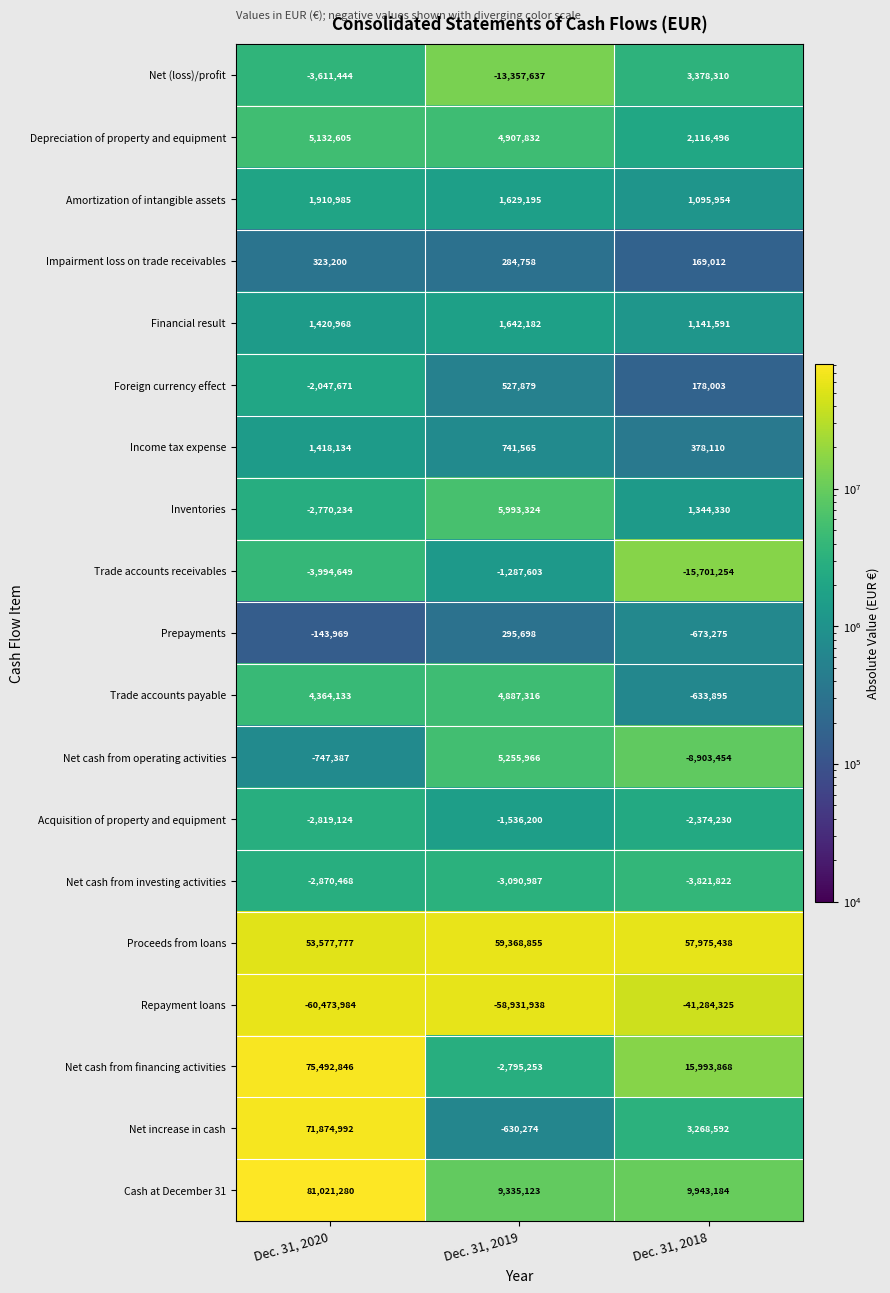

At Dec. 31, 2019, list the series in order from smallest to largest.

Repayment loans, Net (loss)/profit, Net cash from investing activities, Net cash from financing activities, Acquisition of property and equipment, Trade accounts receivables, Net increase in cash, Impairment loss on trade receivables, Prepayments, Foreign currency effect, Income tax expense, Amortization of intangible assets, Financial result, Trade accounts payable, Depreciation of property and equipment, Net cash from operating activities, Inventories, Cash at December 31, Proceeds from loans